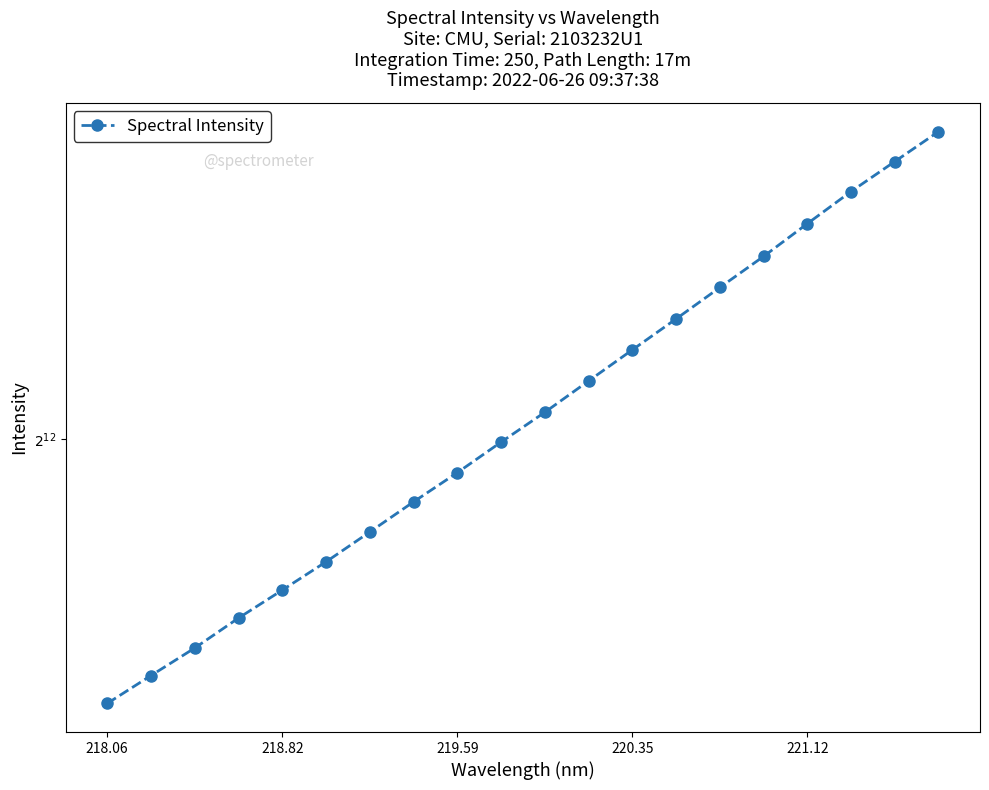

The value at 218.06 is 4645.7. True or false?

False